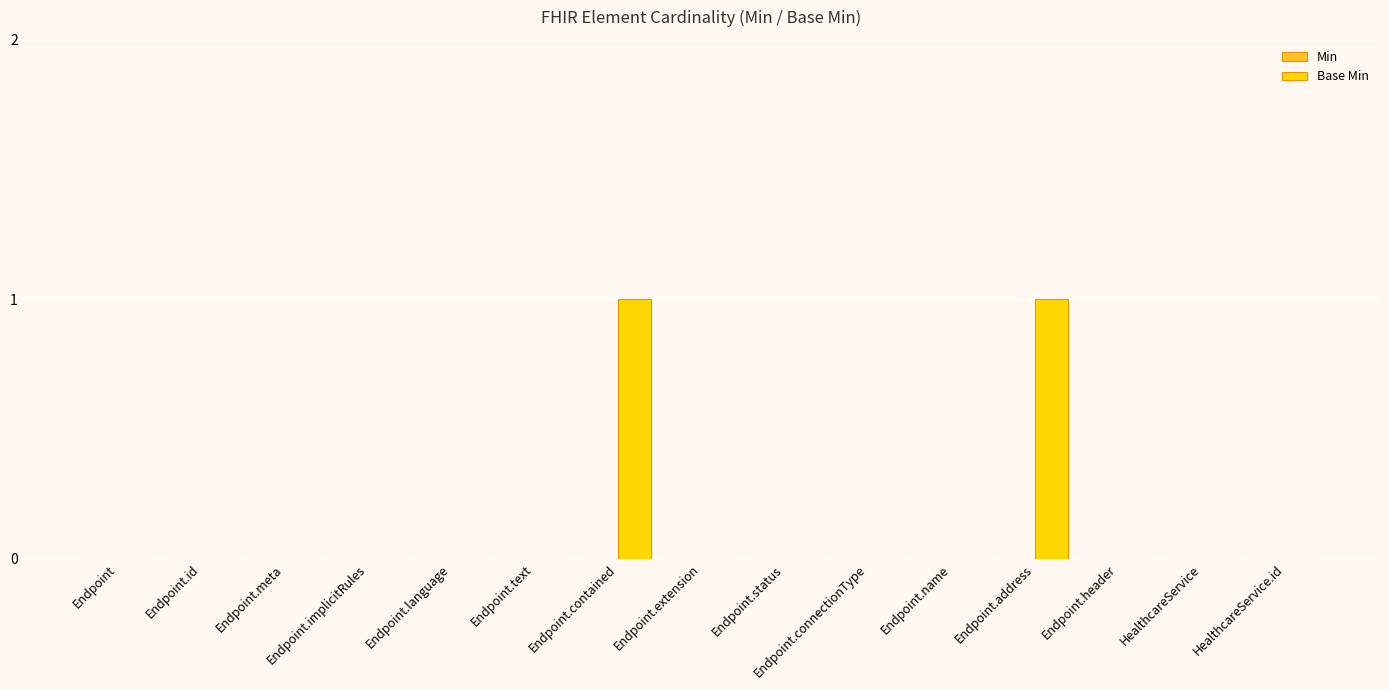

Which has a higher value, Endpoint.contained or Endpoint.connectionType?

Endpoint.contained